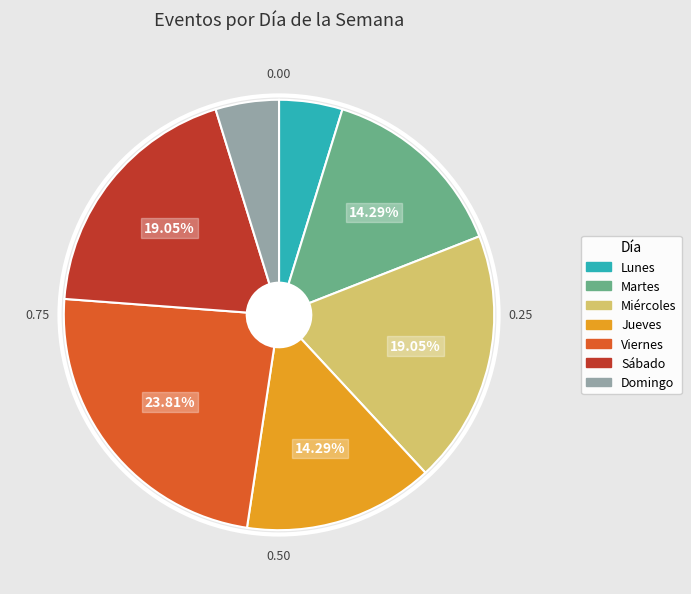

What percentage is NOT represented by Sábado?

81.0%